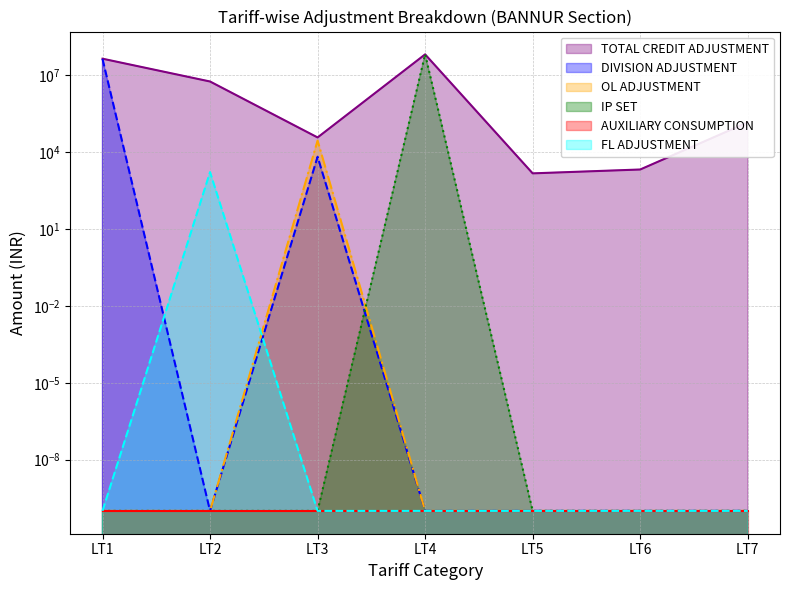

True or false: TOTAL CREDIT ADJUSTMENT and FL ADJUSTMENT intersect in this chart.

False